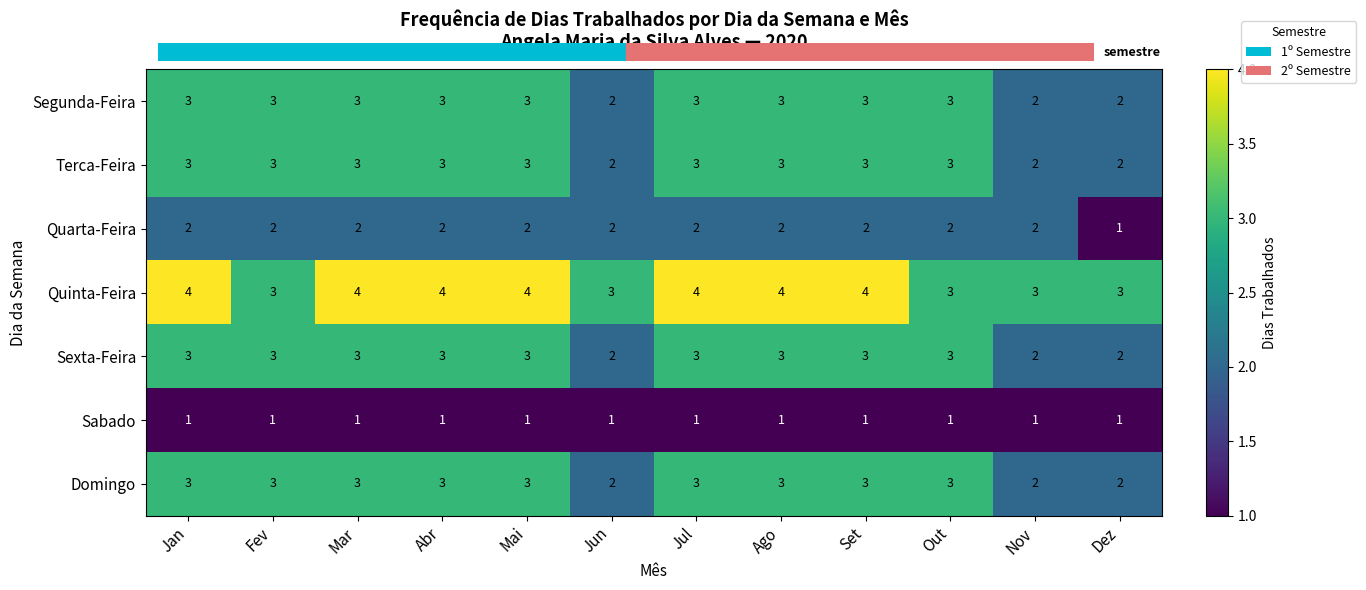

What is the maximum value shown in the chart?

4